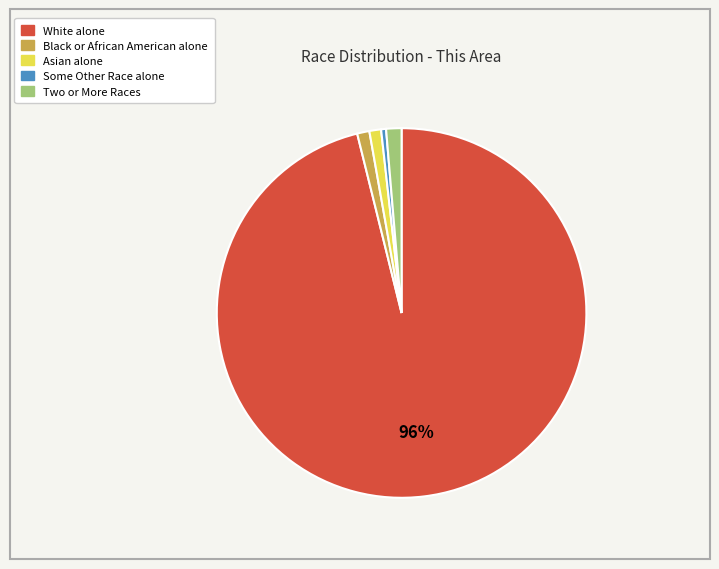

Between Some Other Race alone and Black or African American alone, which is larger?

Black or African American alone